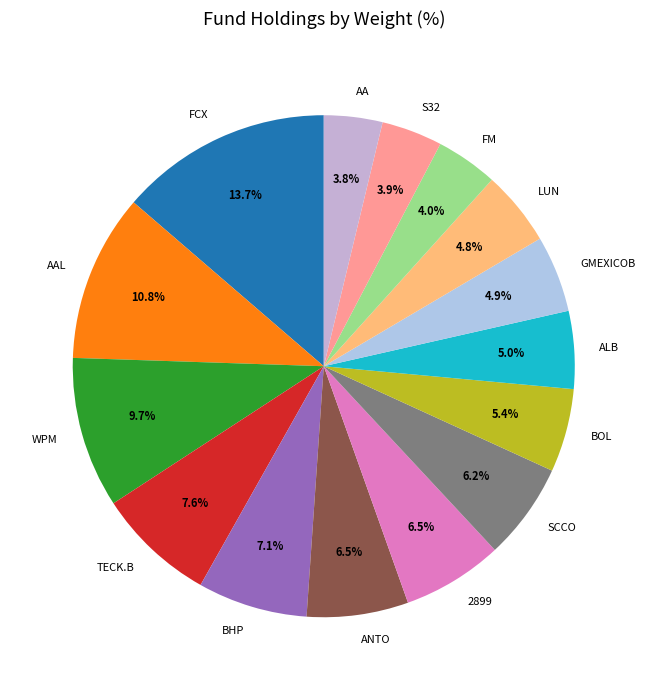

Count the number of slices in the pie.

15